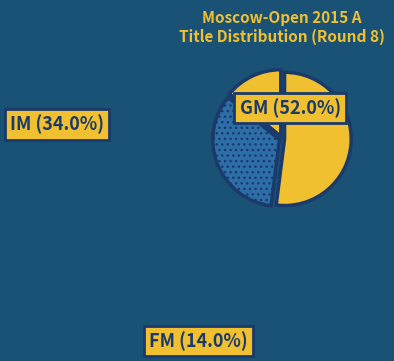

What is the largest slice in the pie chart?

GM